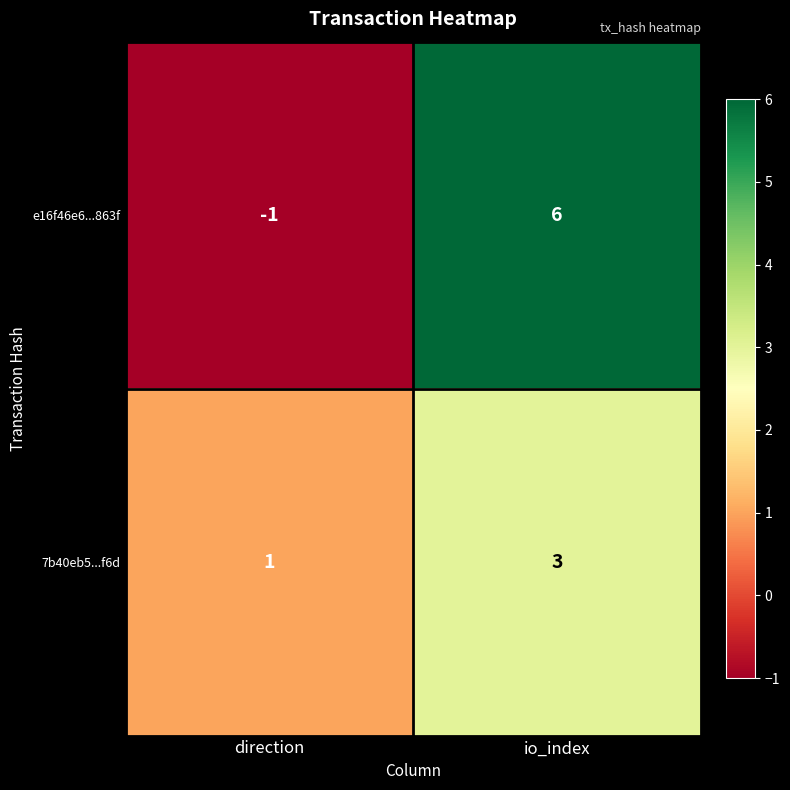

At which label is e16f46e6...863f closest to 2?

direction